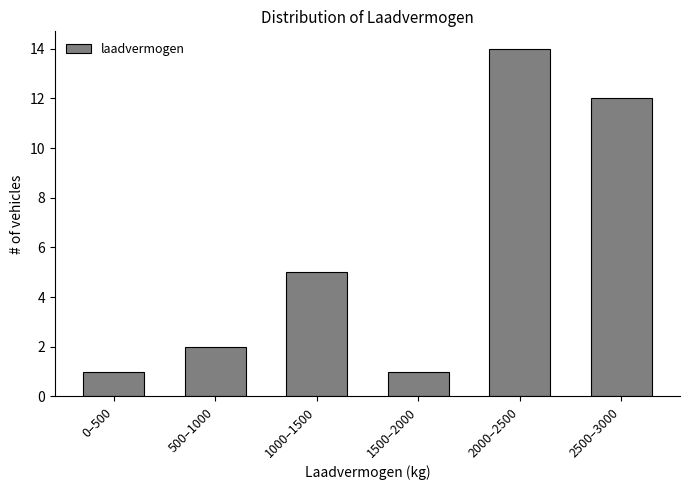

Reading left to right, list all the values displayed in this chart.

1	2	5	1	14	12